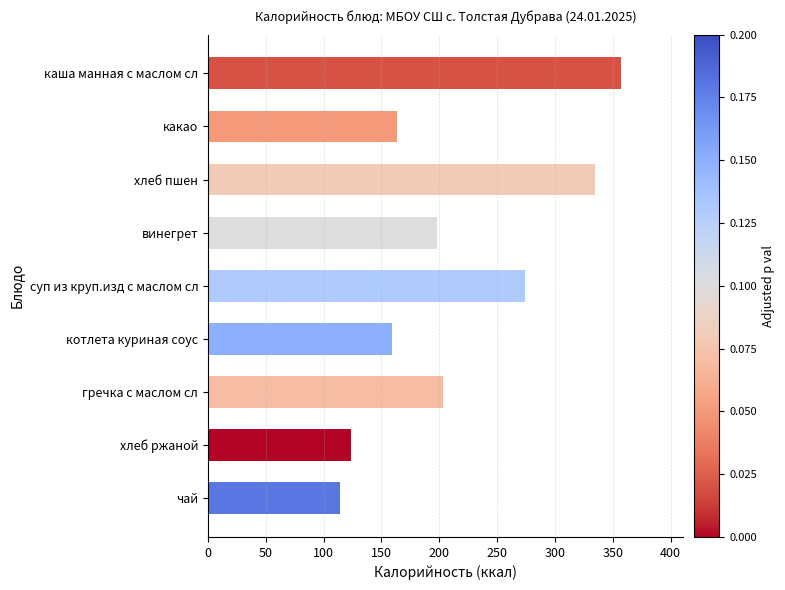

What is the ratio of the value at хлеб пшен to the value at какао?

2.1